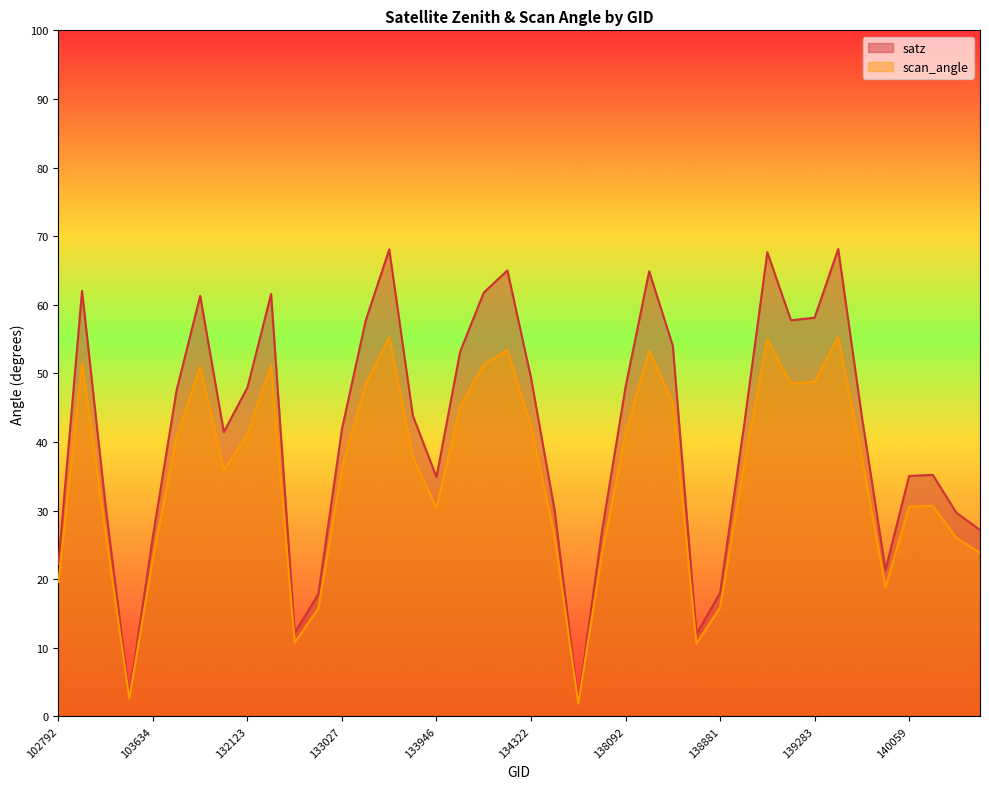

Where is the first local maximum for satz?

103160